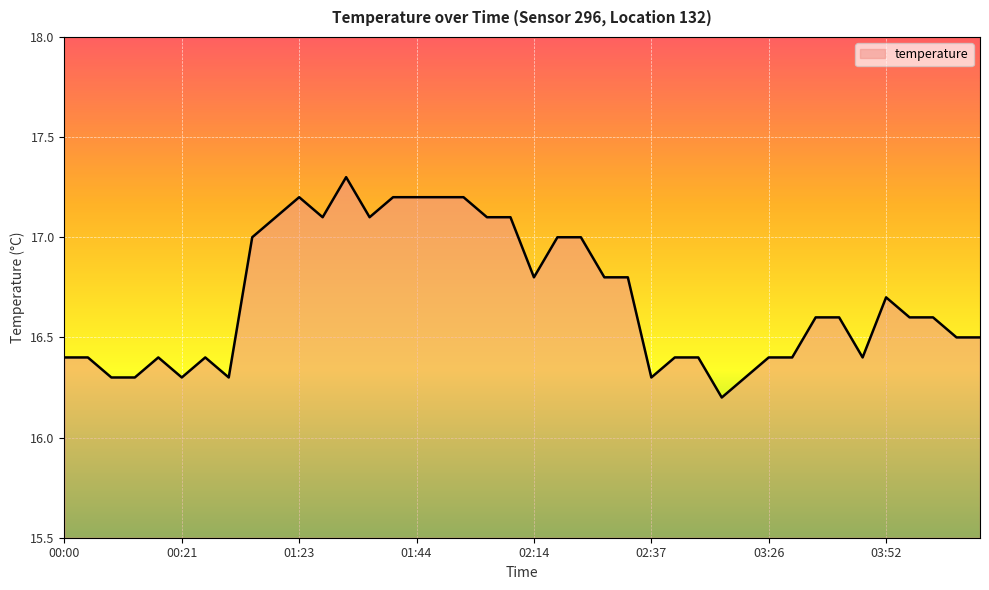

What is the greatest value displayed?

17.3